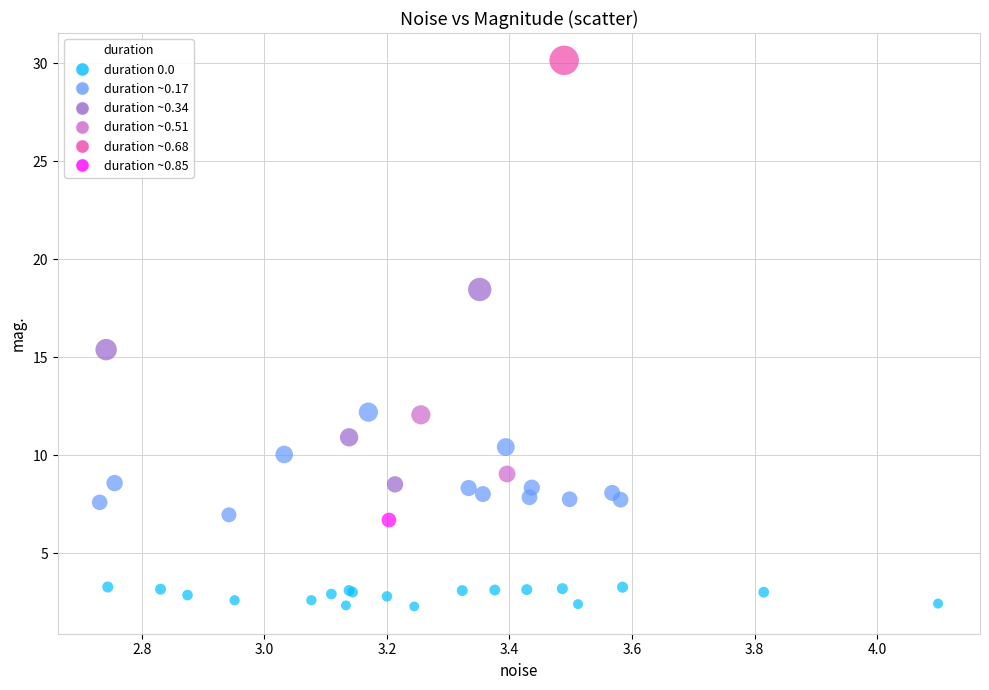

What Y value in the scatter plot is closest to 16?

15.4